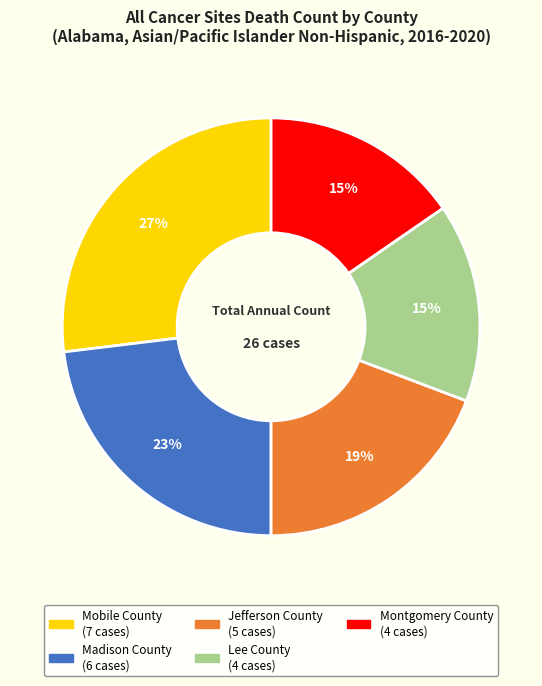

True or false: Lee County accounts for 15% of the total.

True